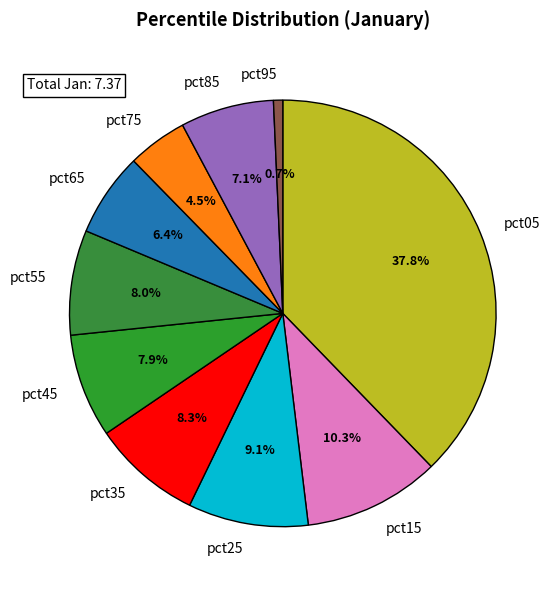

To the nearest percent, what percentage of the pie is pct05?

38%